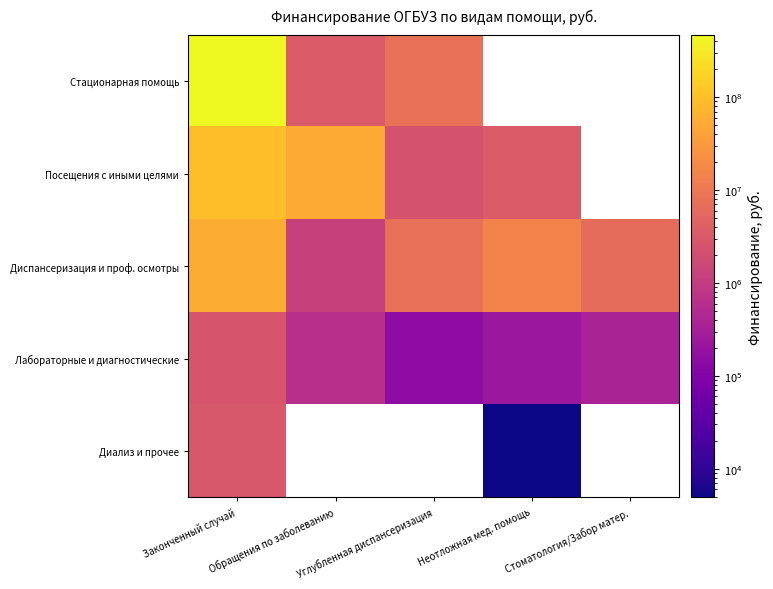

What is the difference between the highest and lowest values at Законченный случай?

462651475.0